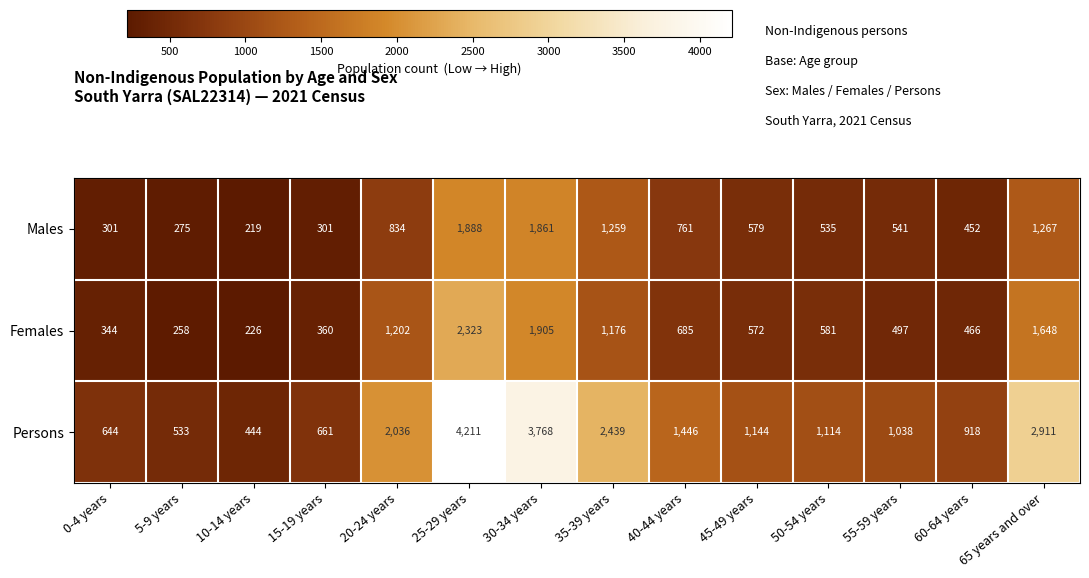

How many values in the Males series are below 579?

7